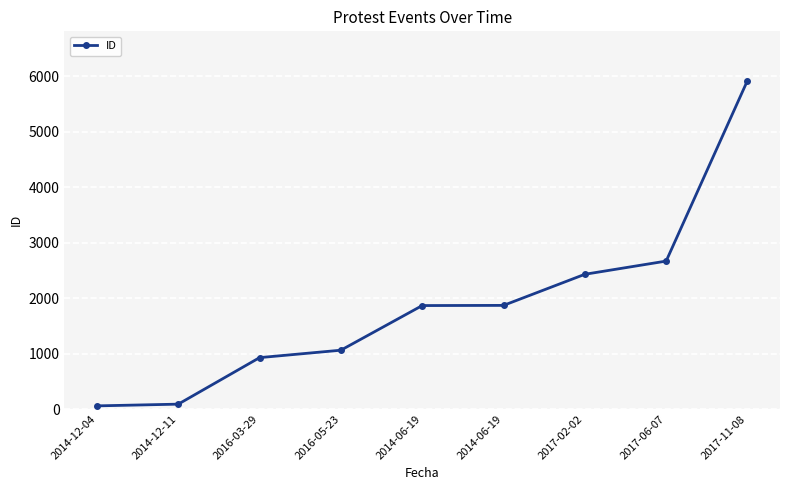

What is the difference between the values at 2016-03-29 and 2014-06-19?

942